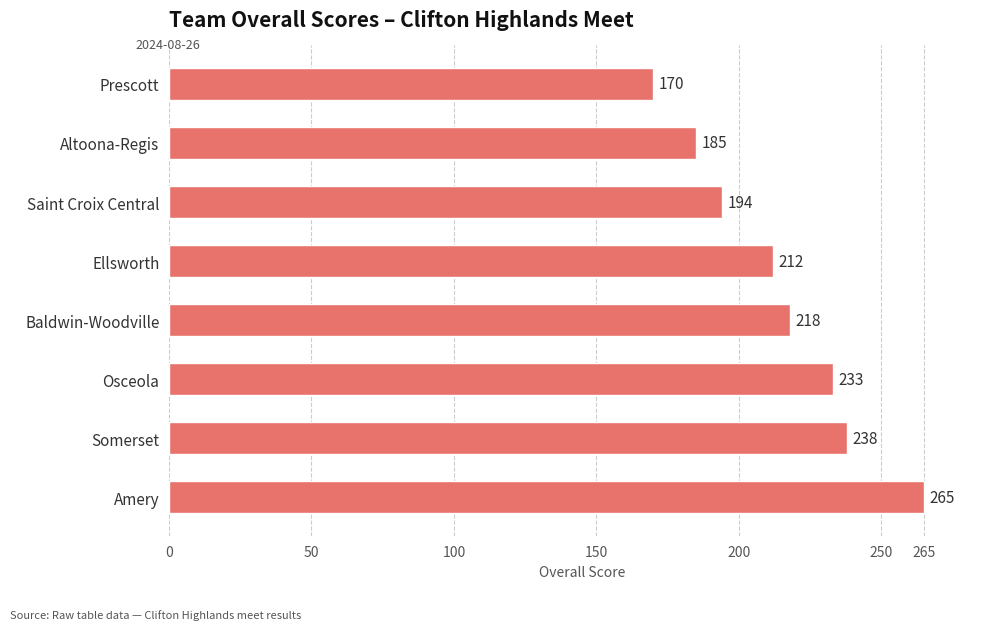

At which label is the value closest to 217?

Baldwin-Woodville